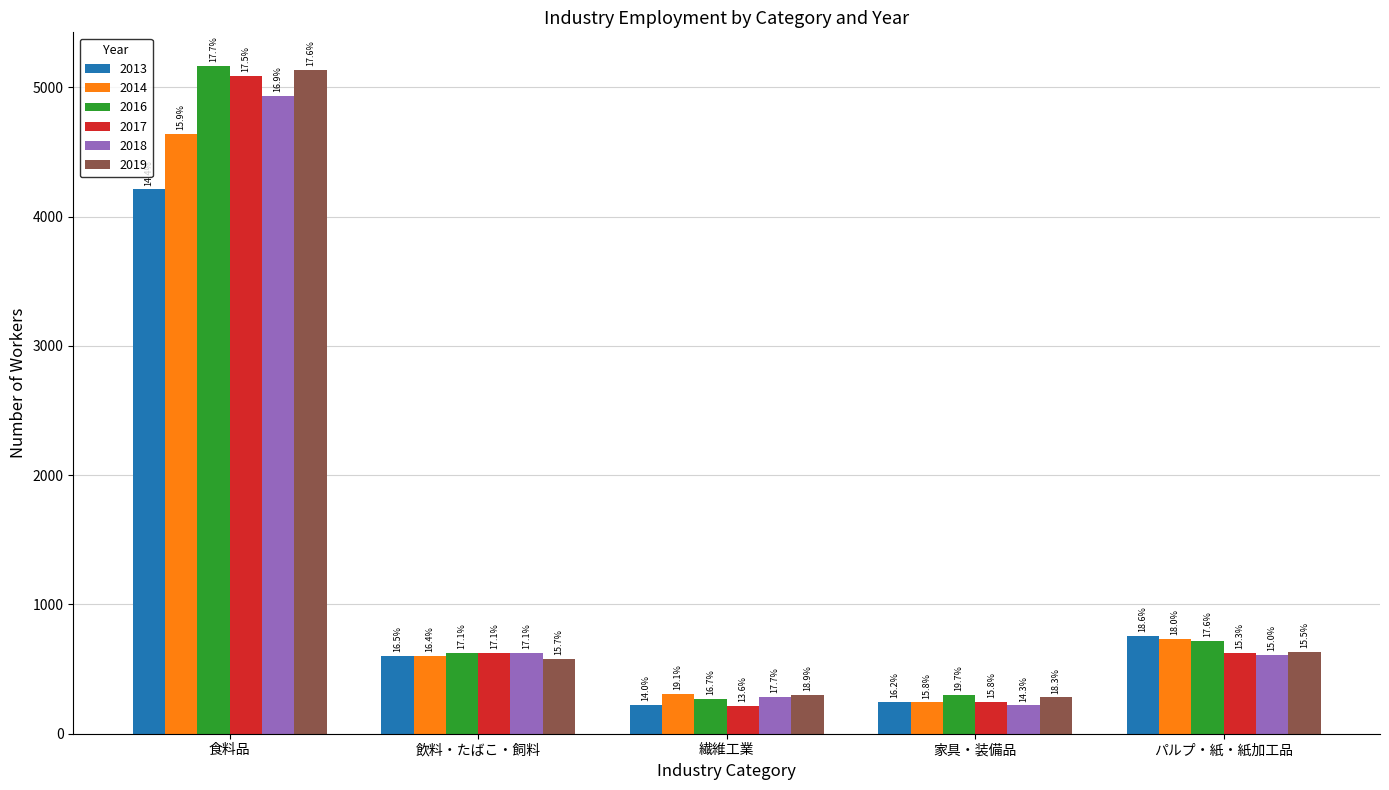

Are the bars grouped side by side (vs. stacked)?

Yes